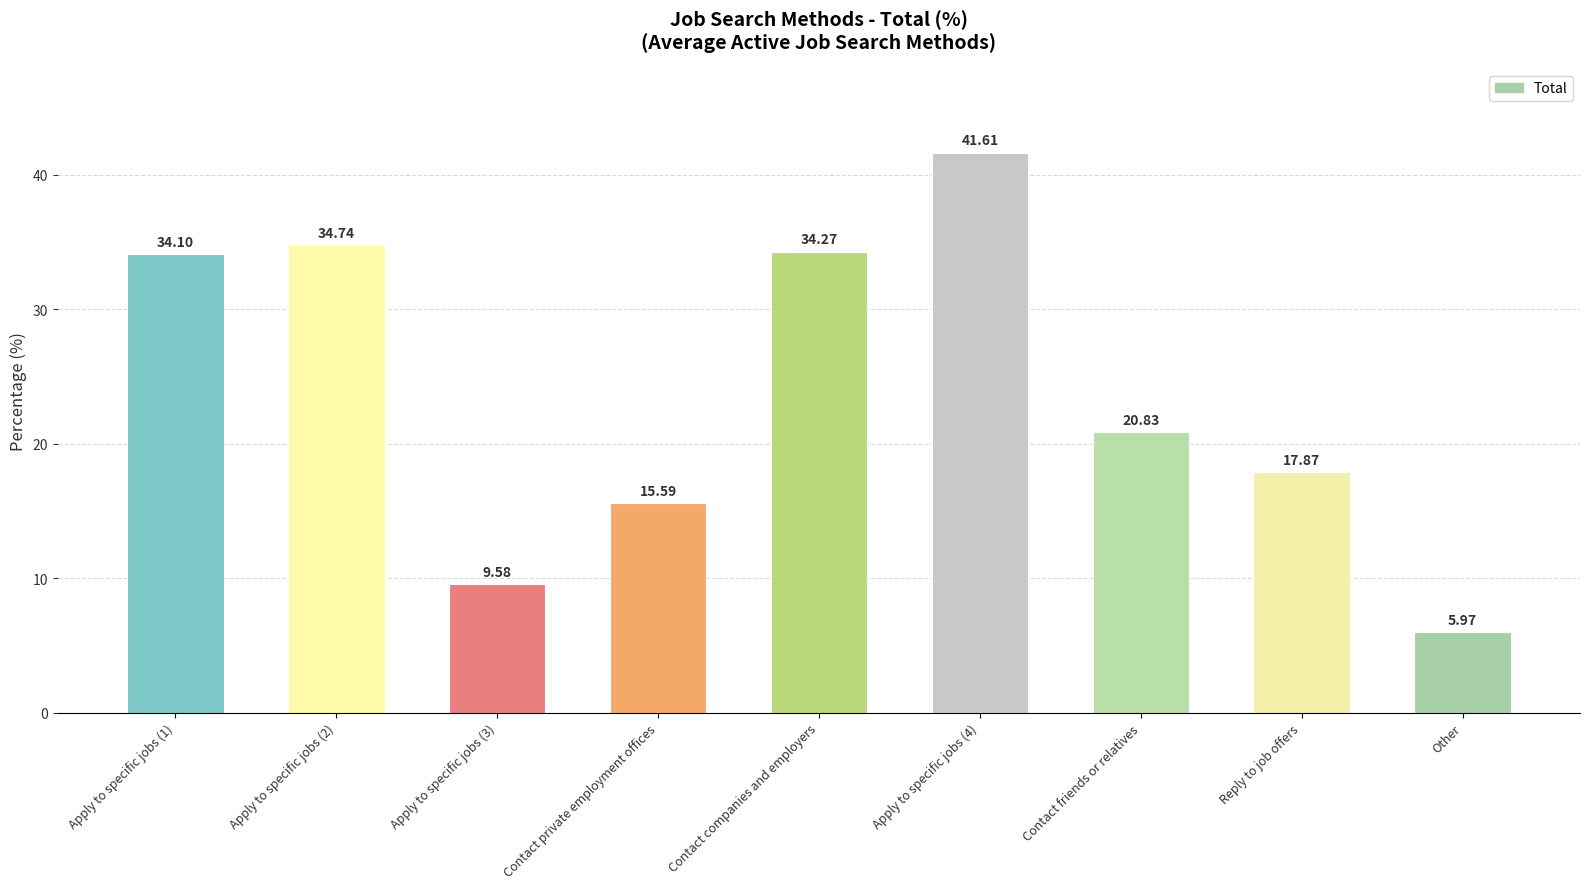

What is the greatest value displayed?

41.6